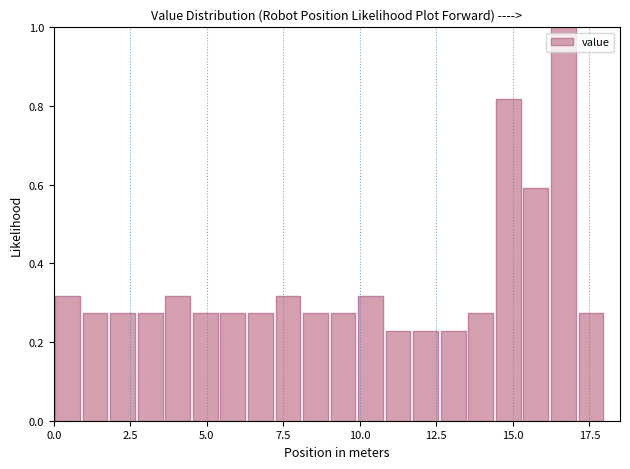

Read against the x-axis, roughly where is the centre of the tallest bar?

16.5